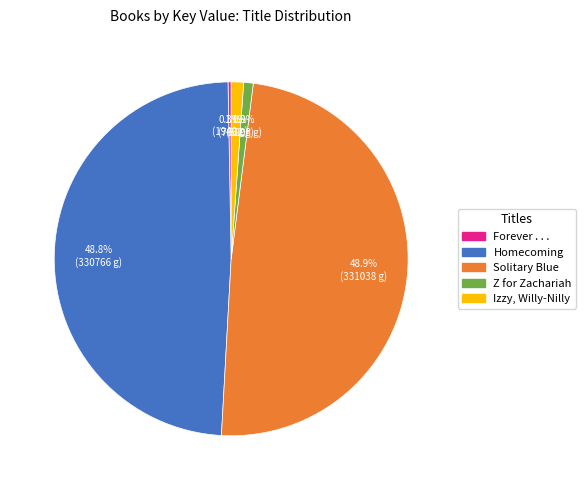

The Homecoming slice represents 38% of the pie. True or false?

False